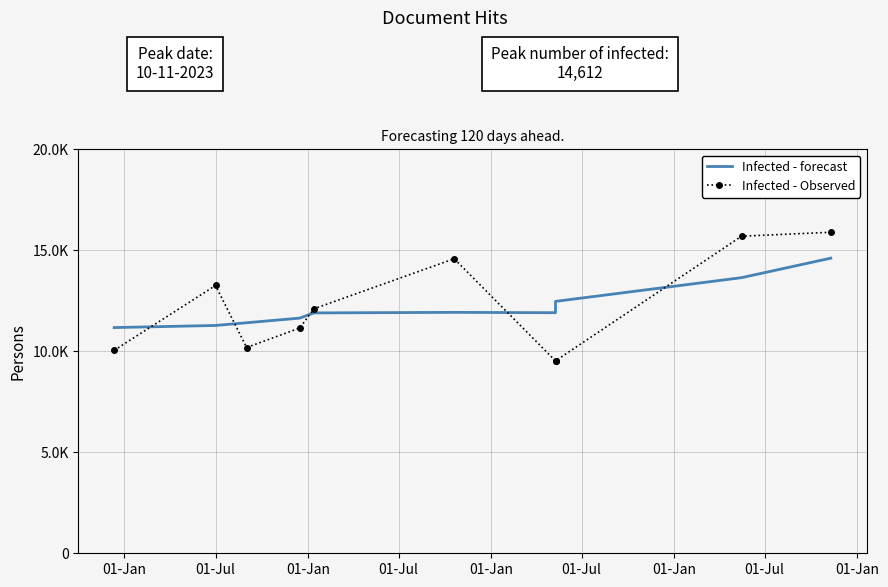

What is the label of the 3rd point from the right?

01-Jul